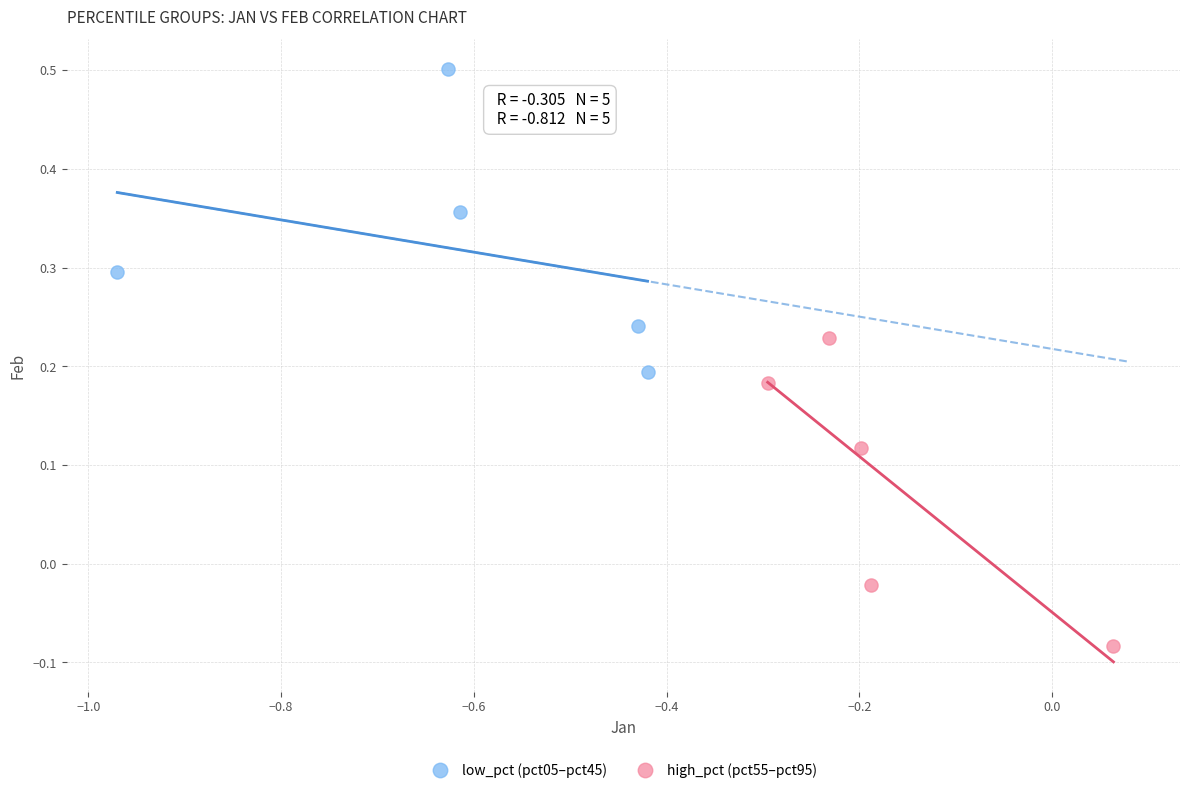

Which series contains the highest Y value?

low_pct (pct05–pct45)